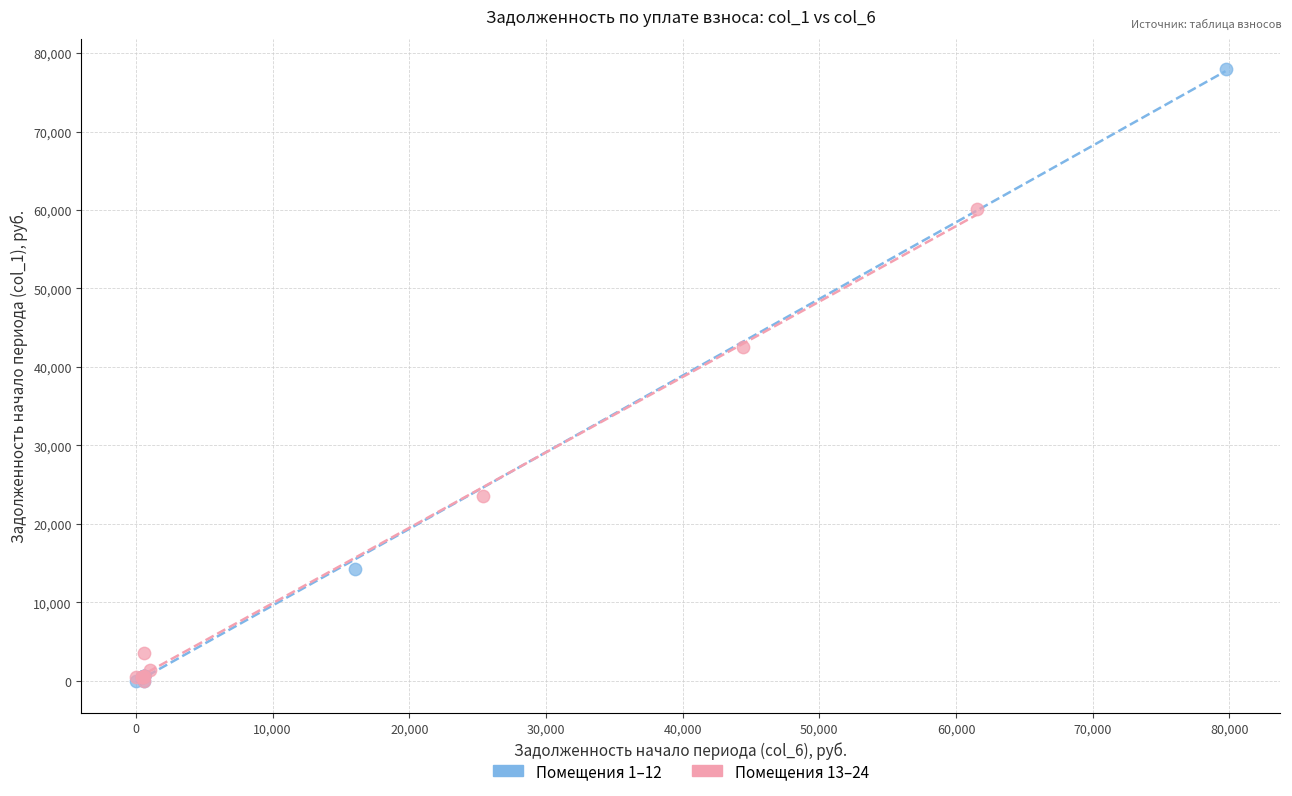

What are all the series names shown in the legend?

Помещения 1–12, Помещения 13–24